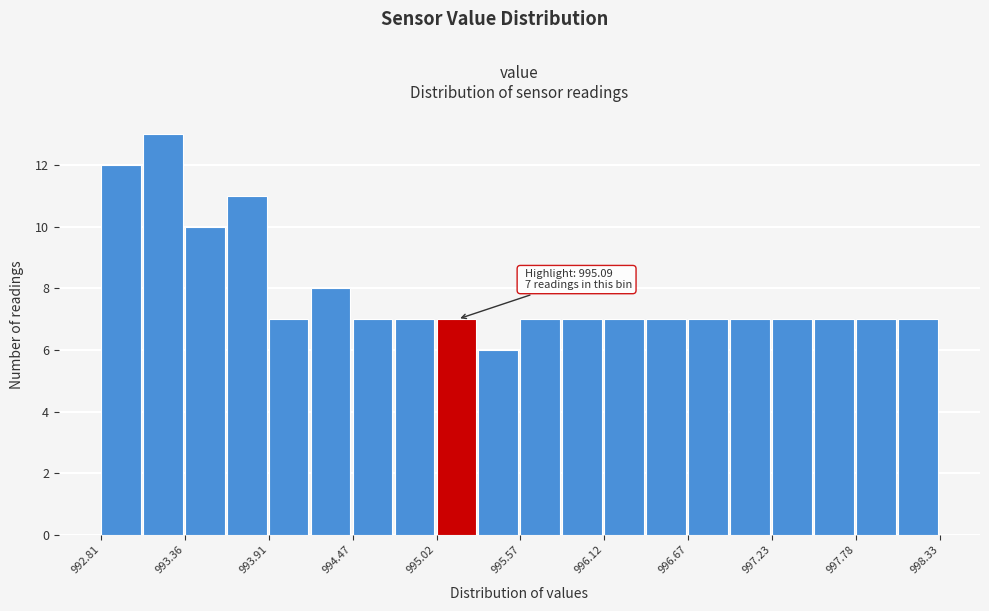

Read against the x-axis, roughly where is the centre of the tallest bar?

993.2